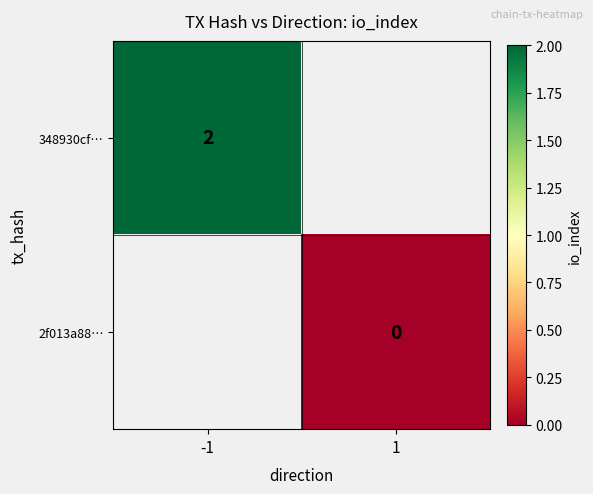

The 348930cf… series shows 2 at -1. True or false?

True